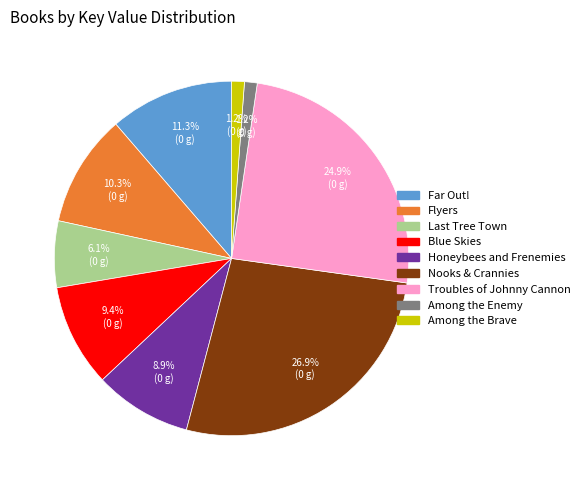

To the nearest percent, what percentage of the pie is Among the Brave?

1%